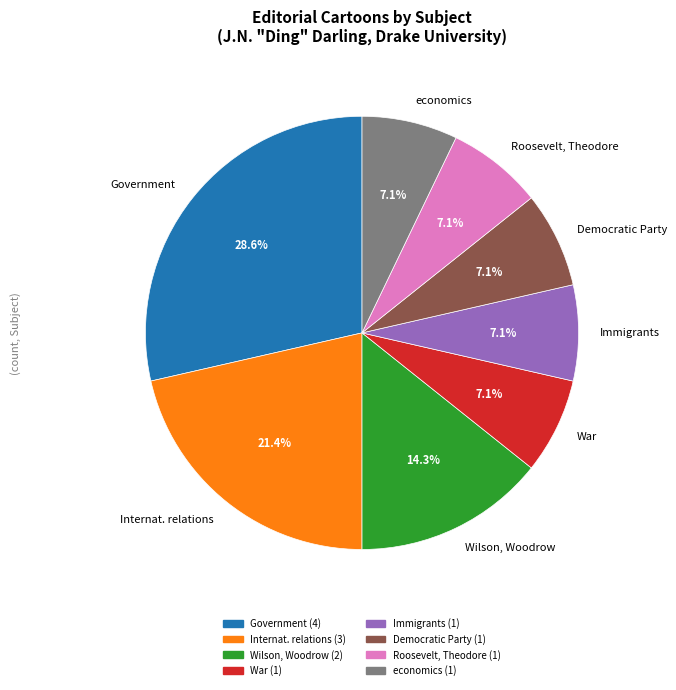

Which slice is the largest?

Government